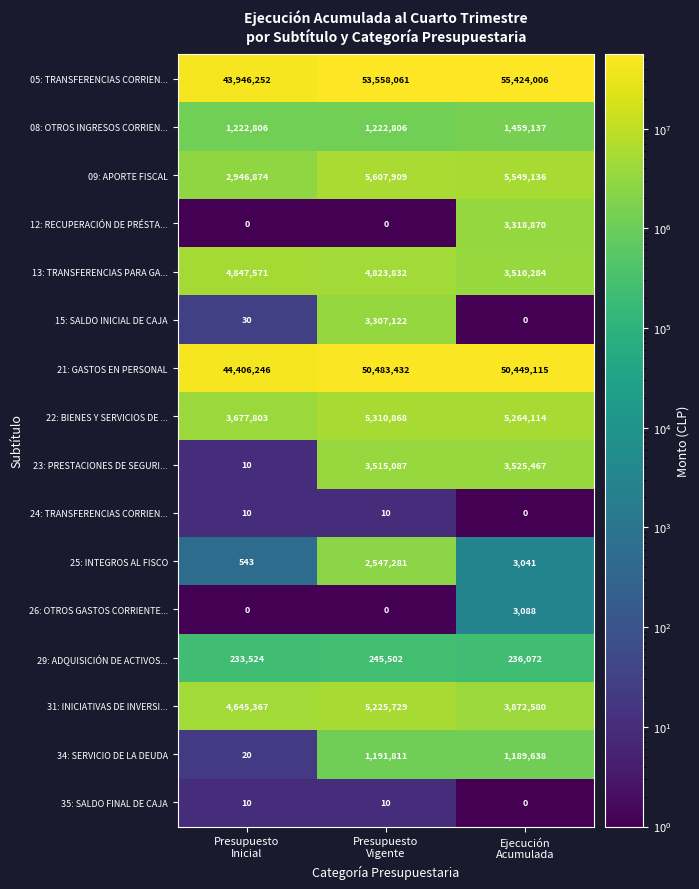

At how many categories does at least one series exceed 30510881?

3